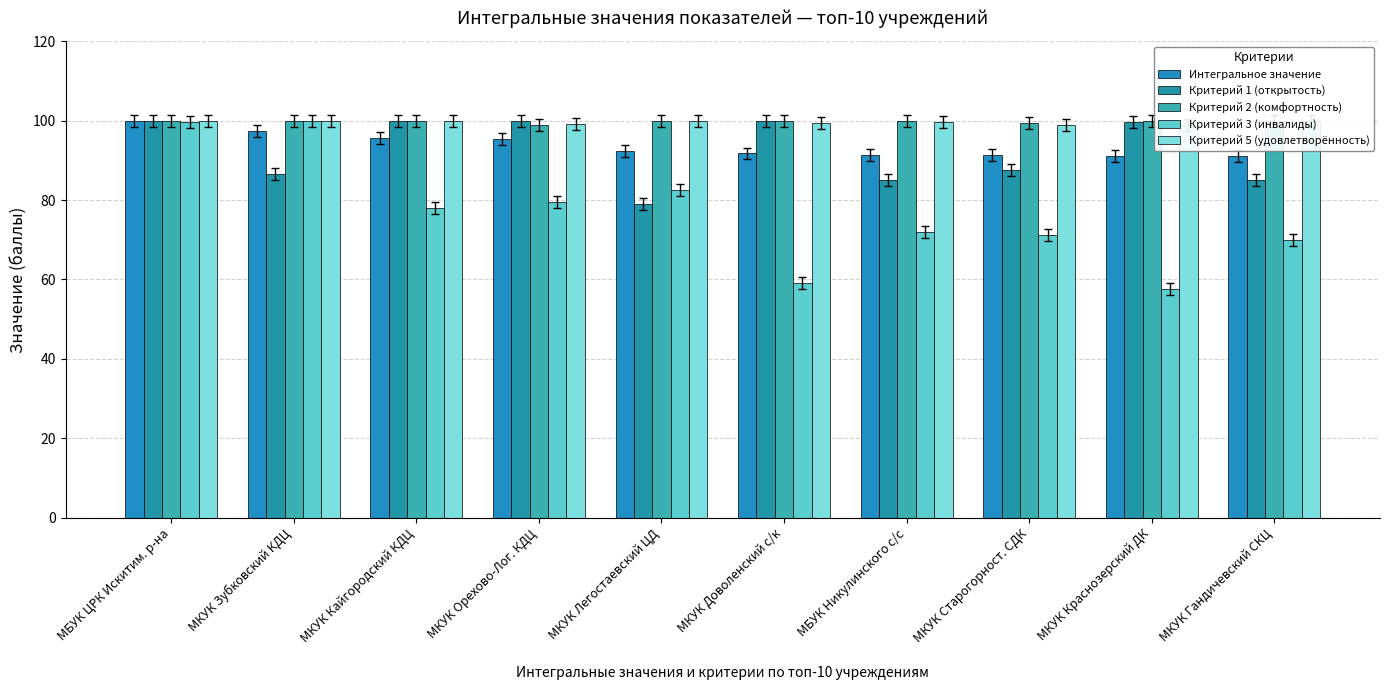

Which series changed the most between МКУК Кайгородский КДЦ and МКУК Легостаевский ЦД?

Критерий 1 (открытость)